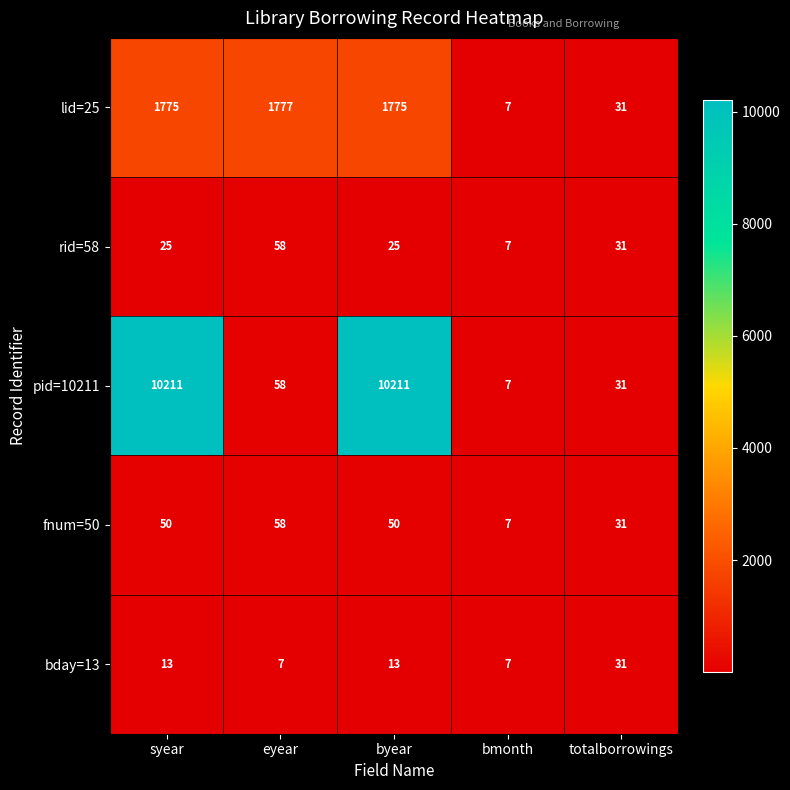

At how many categories does at least one series exceed 5598?

2